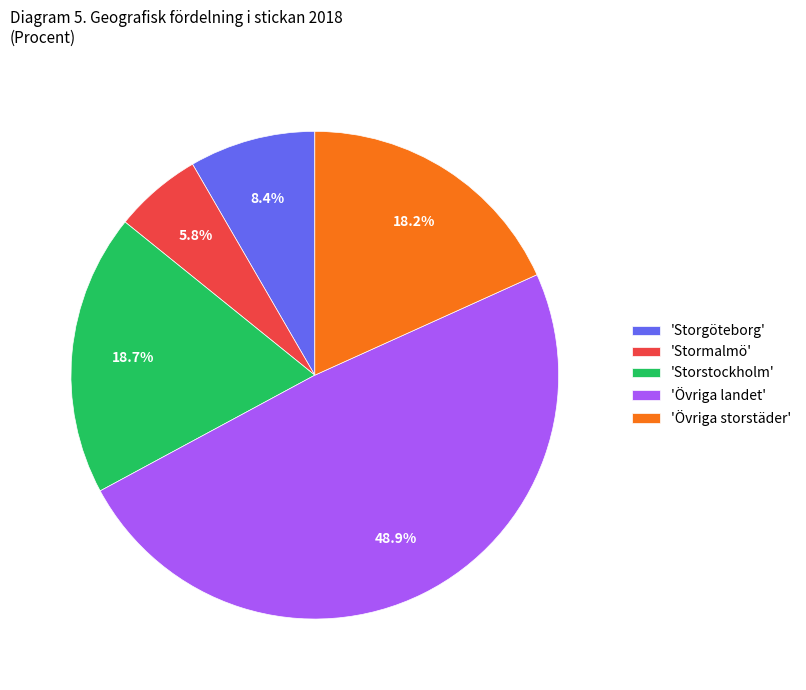

What is the ratio of the value at 'Övriga storstäder' to the value at 'Storgöteborg'?

2.2